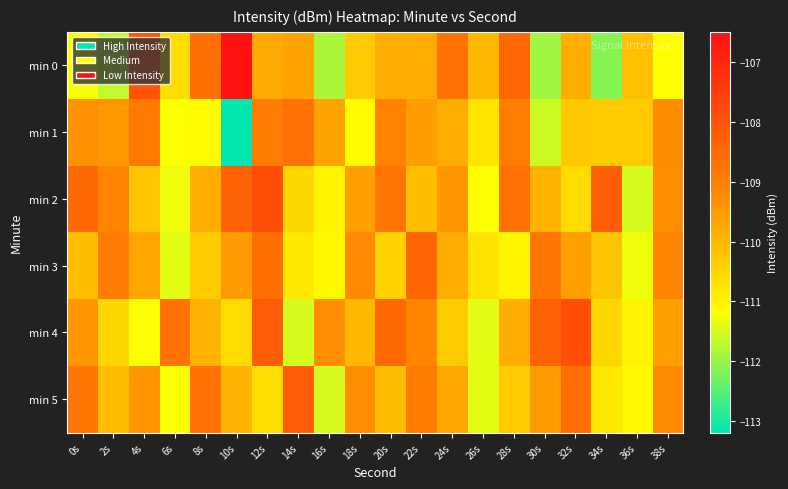

Between 2s and 36s, which series saw the biggest shift?

min 2